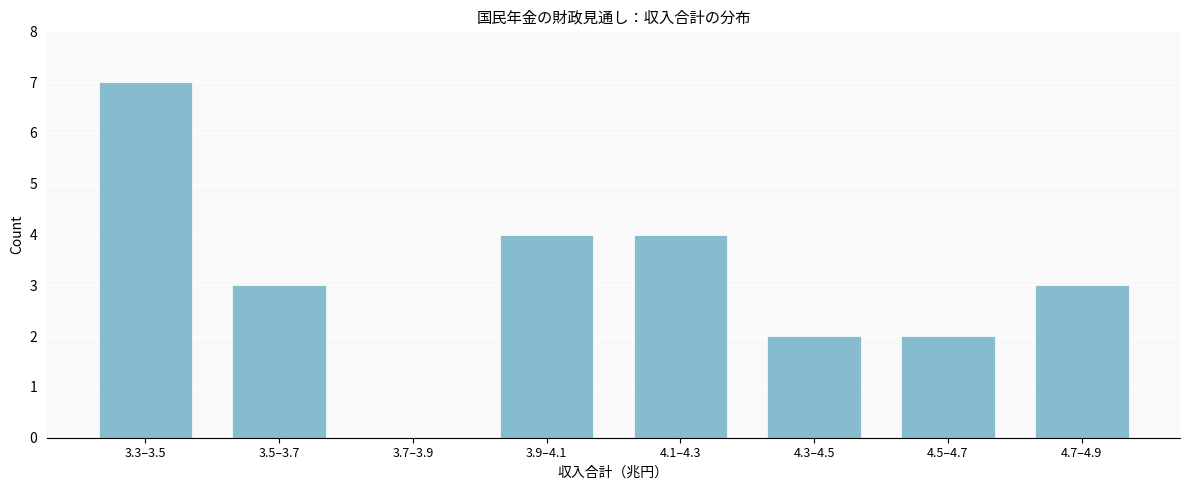

Reading right to left, what are all the values shown in this chart?

4.7–4.9=3	4.5–4.7=2	4.3–4.5=2	4.1–4.3=4	3.9–4.1=4	3.7–3.9=0	3.5–3.7=3	3.3–3.5=7